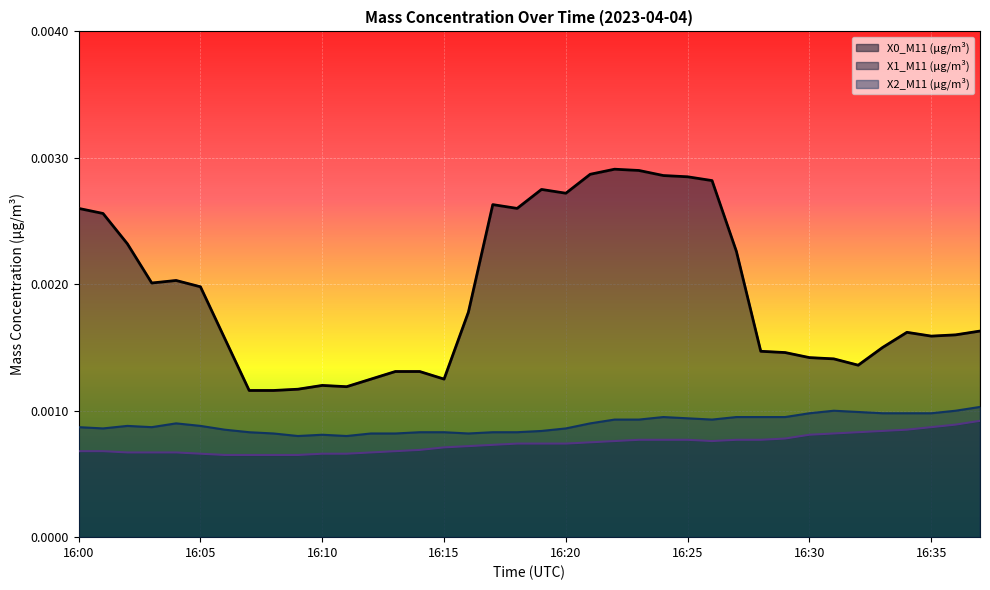

At which label is X2_M11 (μg/m³) closest to 0?

16:09